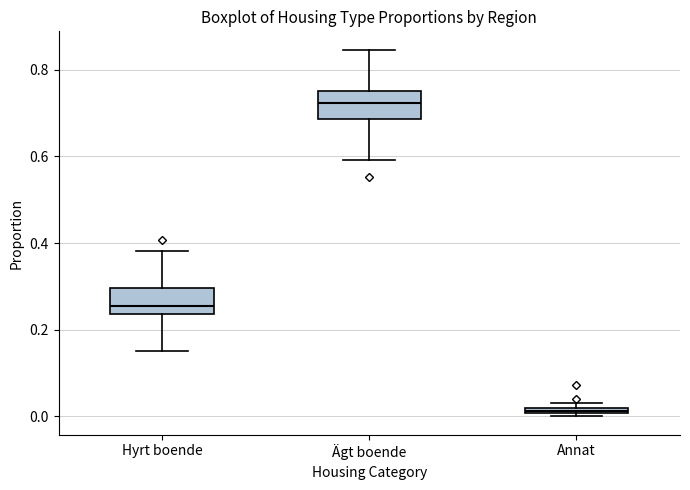

Where does the median line of the box for Ägt boende sit on the y-axis? The values are not printed on the chart, so give them approximately, as read against the axis.

0.72